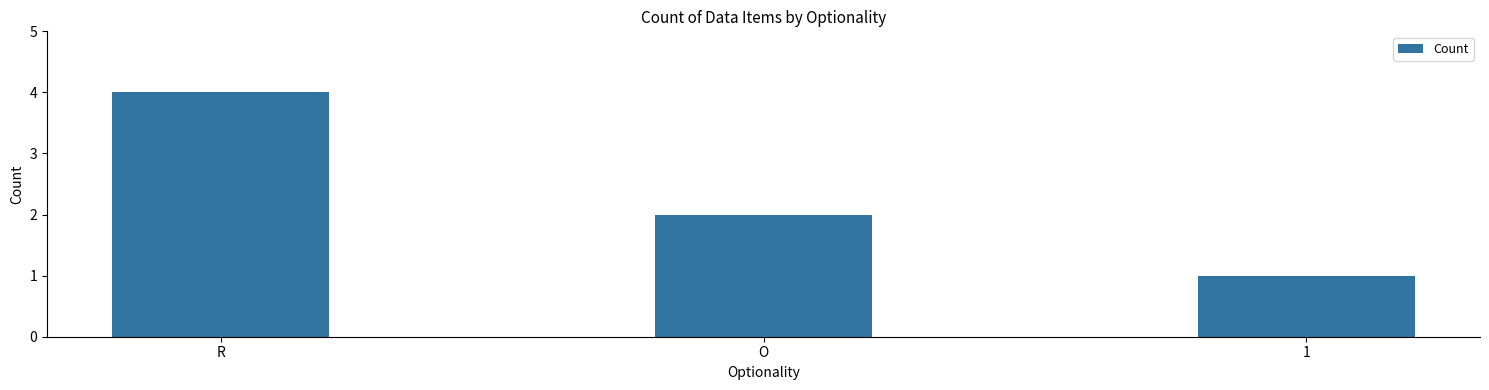

Where does the data first go above 2?

R